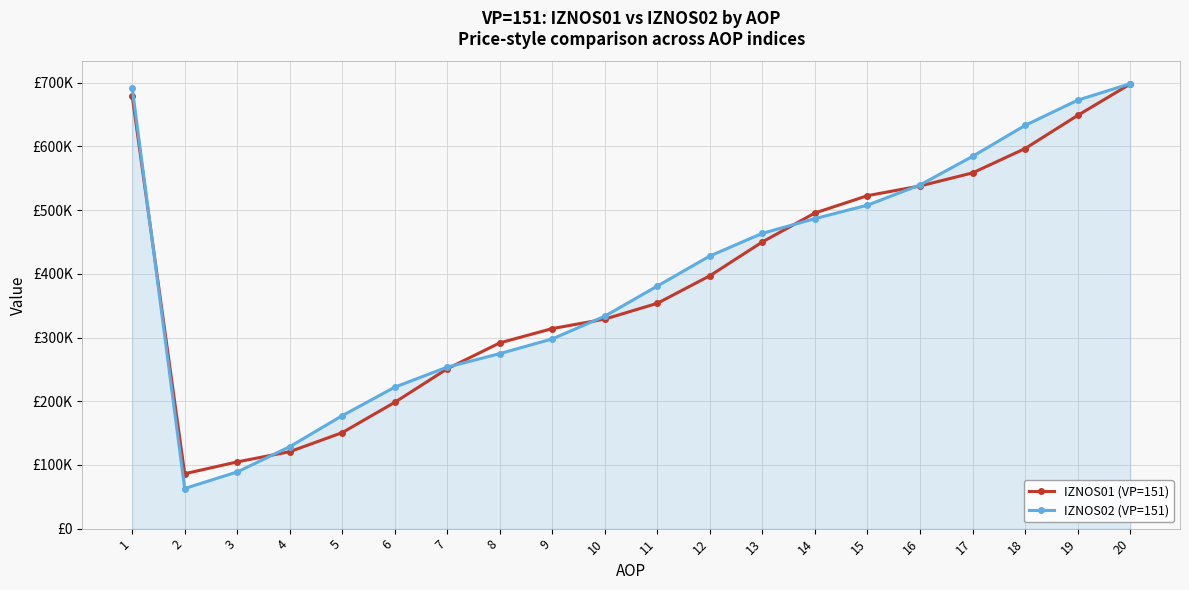

True or false: IZNOS02 (VP=151) has more than 0 points higher than both neighbors.

False